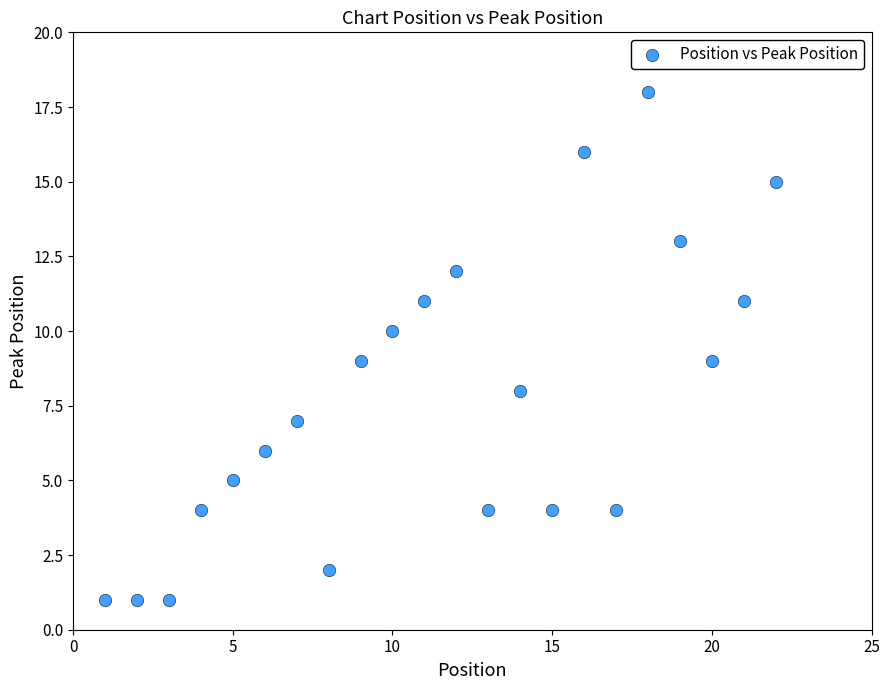

What is the range of Y values (max minus min)?

17